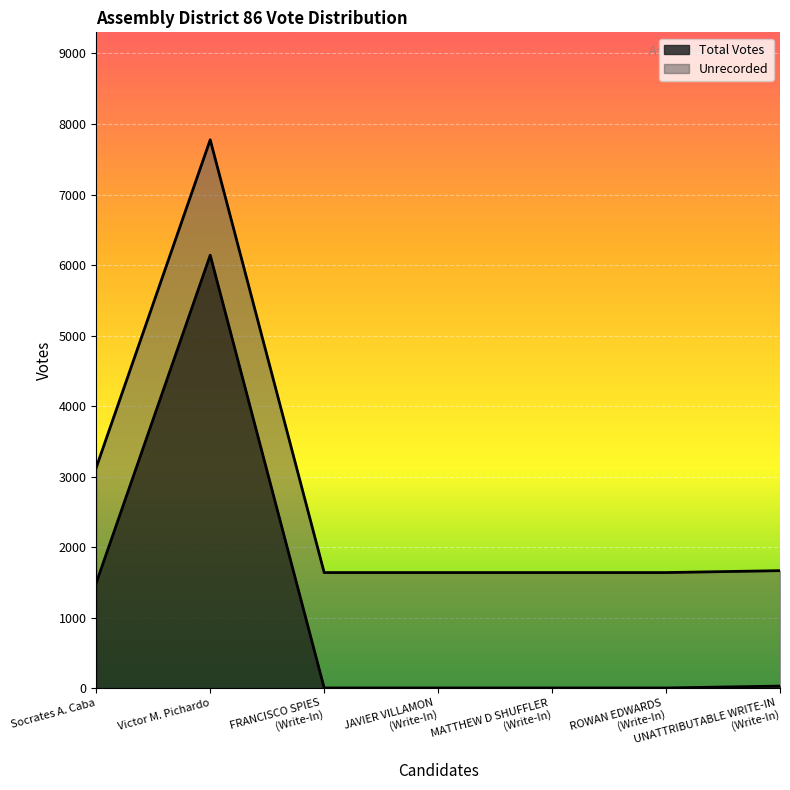

True or false: there are more than 2 points higher than both neighbors.

False